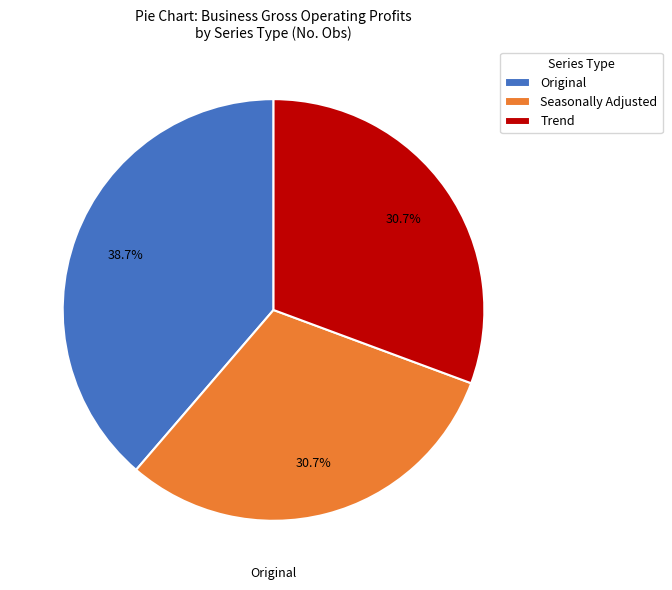

To the nearest percent, what is the difference between the largest and smallest slice percentages?

8%